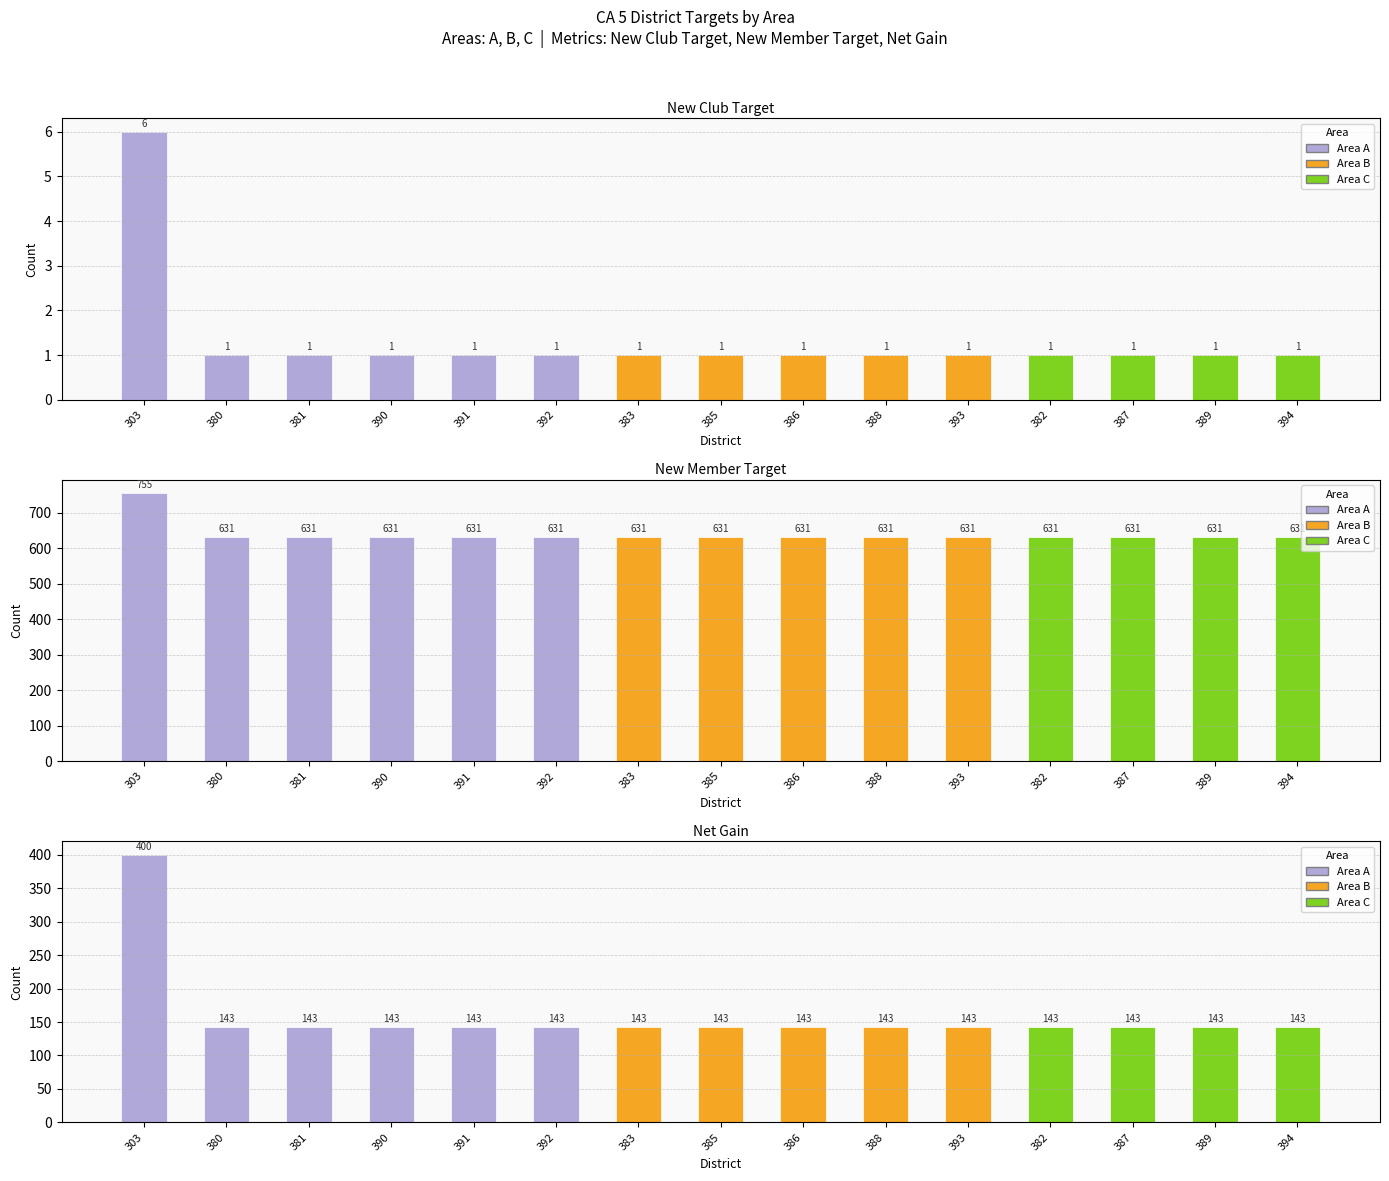

What is the label of the 5th bar from the left?

391